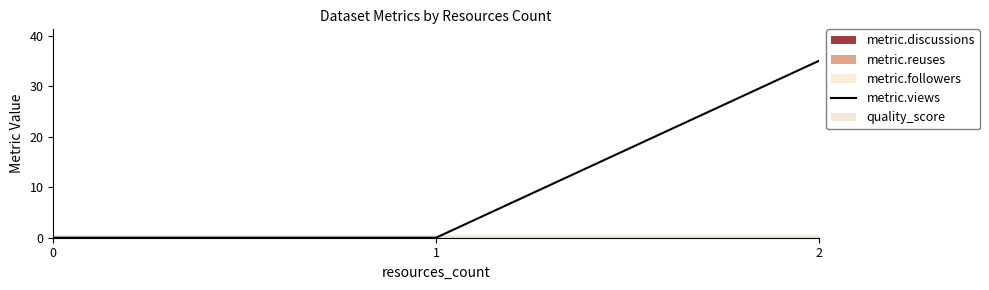

What is the sum of all values?

35